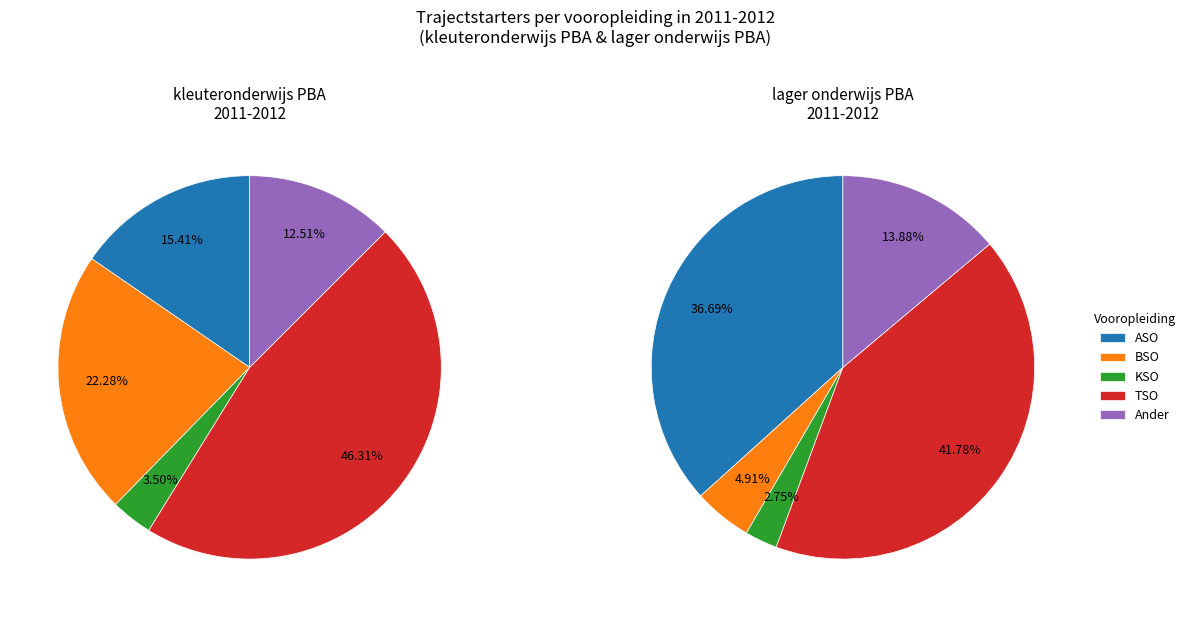

Which series has the widest spread of values?

ASO